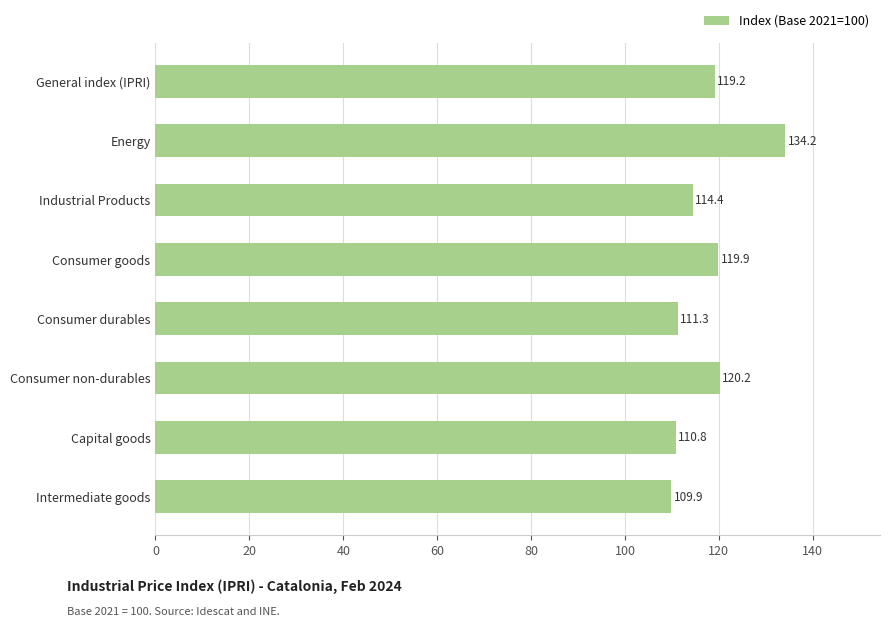

Which has a higher value, Industrial Products or Consumer durables?

Industrial Products